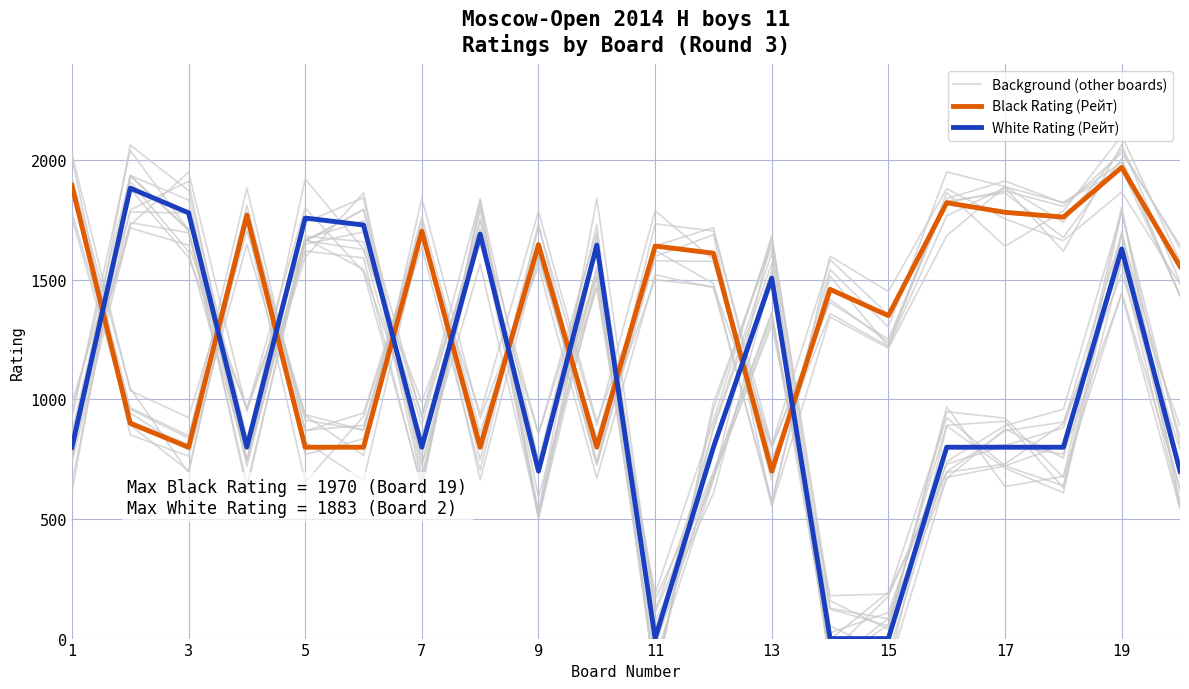

Rank the series by their maximum value, from lowest to highest.

White Rating (Рейт), Black Rating (Рейт), Background (other boards)